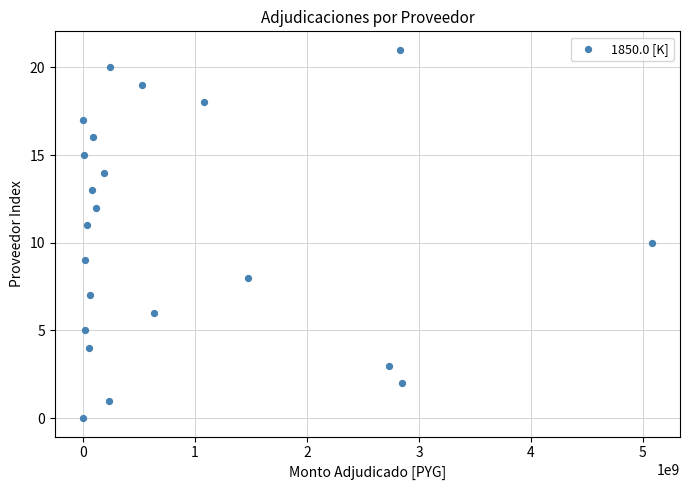

What is the range of X values (max minus min)?

5076407210